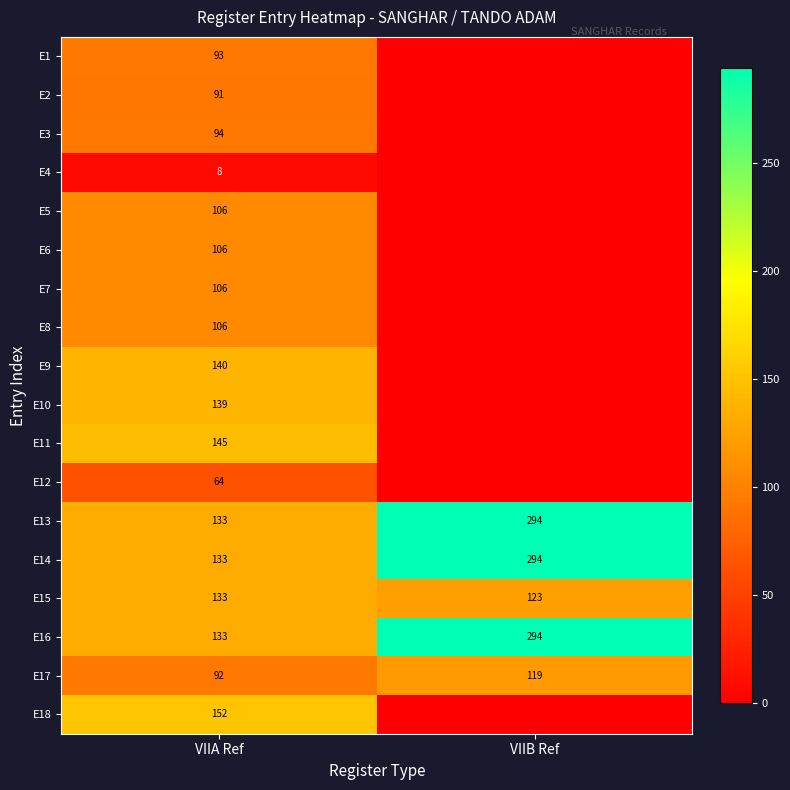

Is it true that E4 equals 13 at VIIA Ref?

False